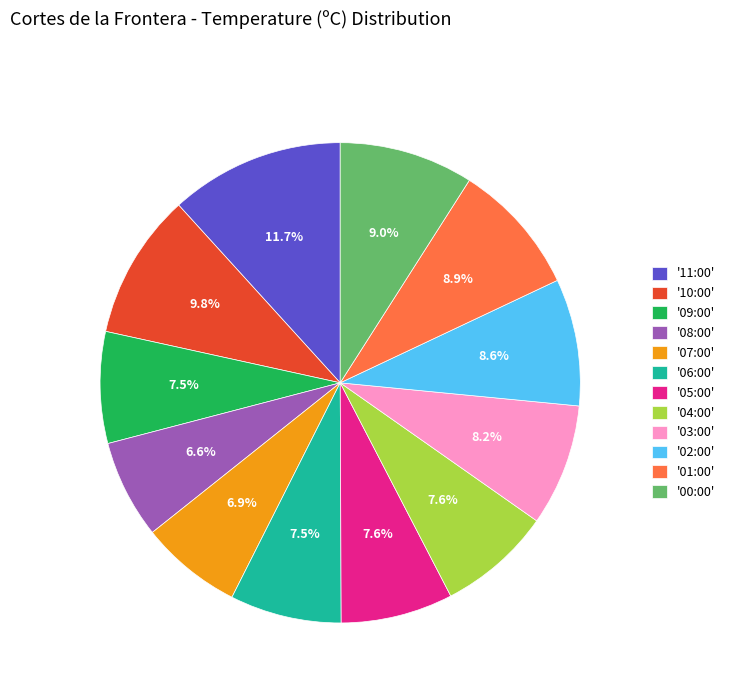

Is there a majority slice in this chart?

No